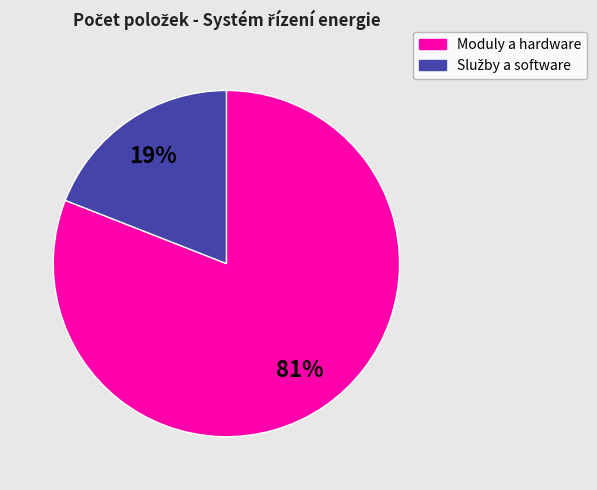

Is there a majority slice in this chart?

Yes